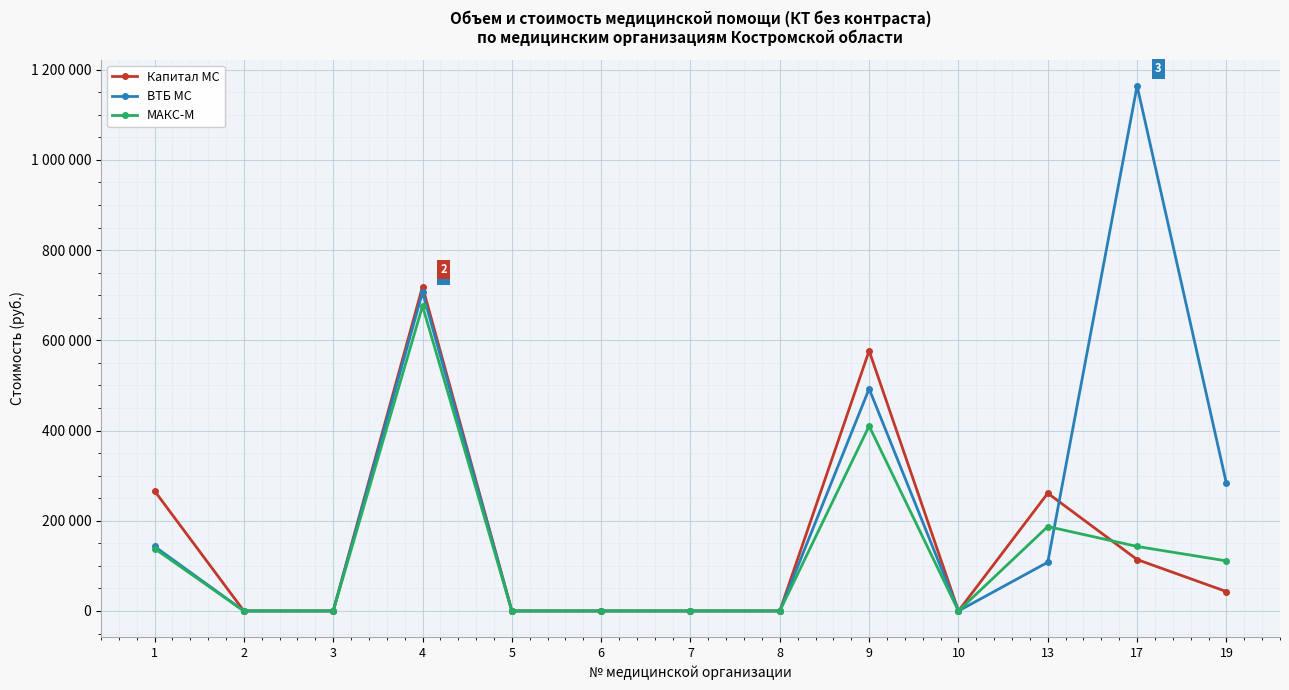

In Капитал МС, how many points are lower than both neighbors (excluding endpoints)?

1